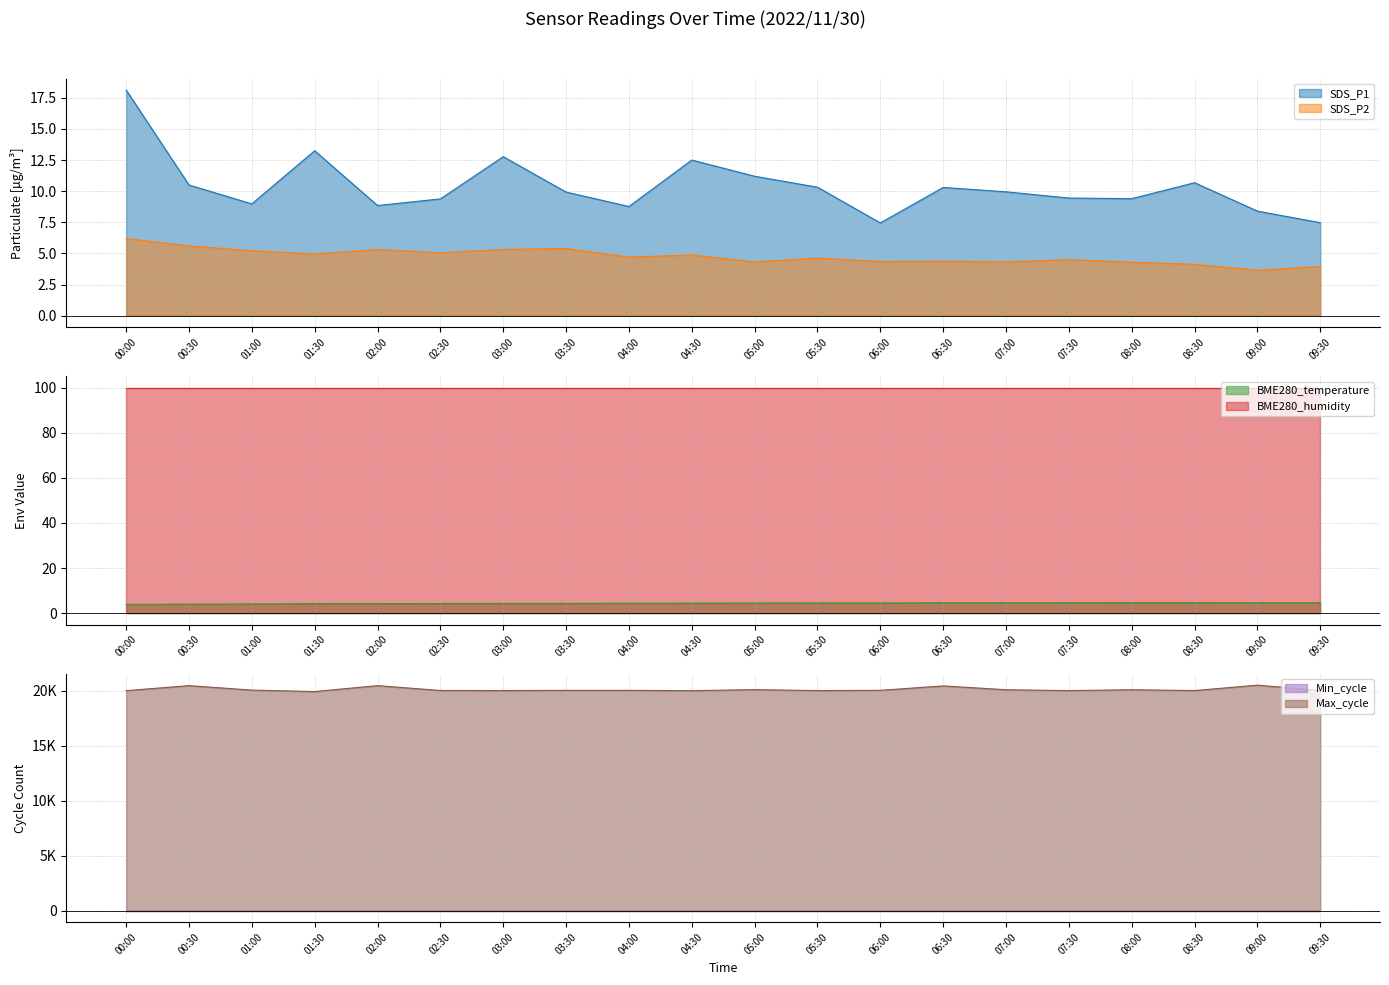

In SDS_P1, how many points are lower than both neighbors (excluding endpoints)?

5